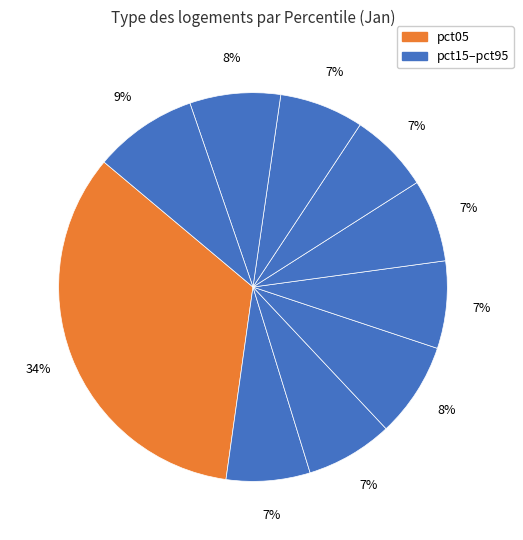

Which slice is the smallest?

pct65